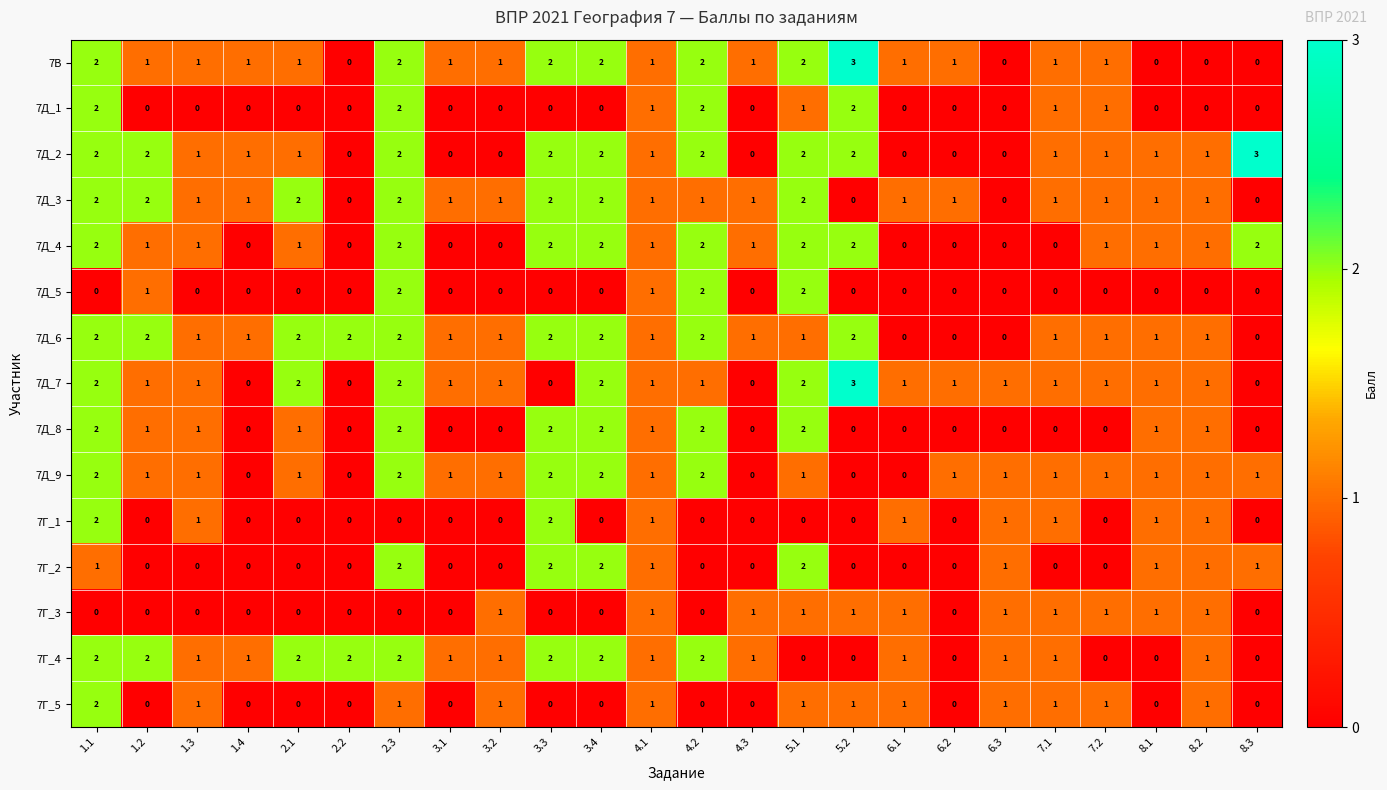

Which series has the largest total across all categories?

7Д_6